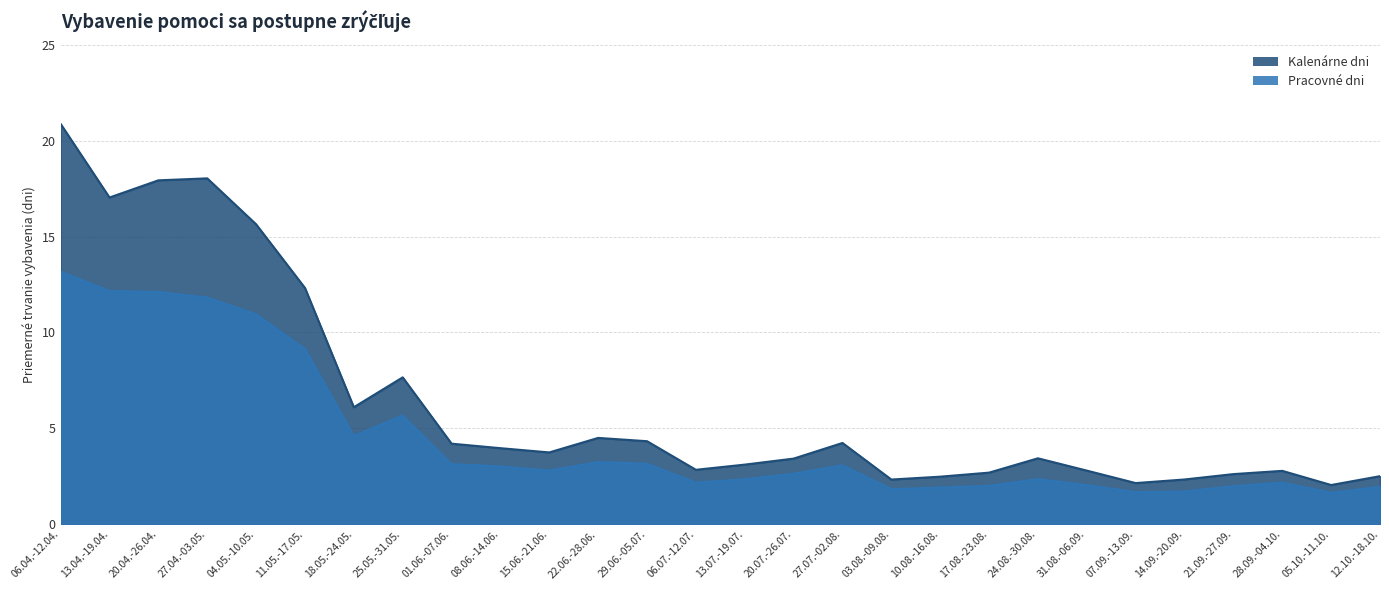

What is the smallest value displayed?

1.6